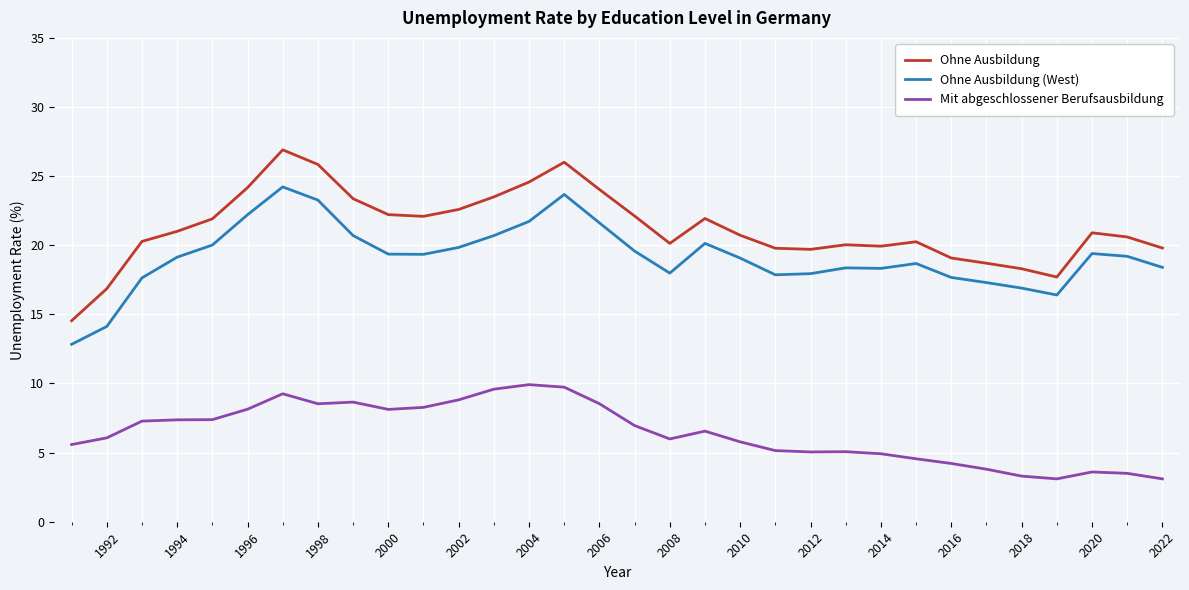

List the series in order of their peak value, lowest first.

Mit abgeschlossener Berufsausbildung, Ohne Ausbildung (West), Ohne Ausbildung